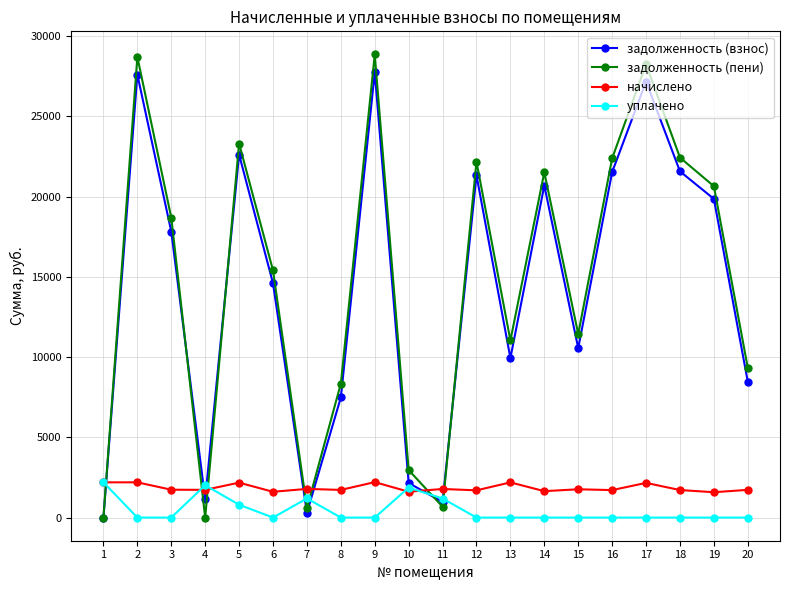

How many interior local peaks does the задолженность (пени) series have?

6